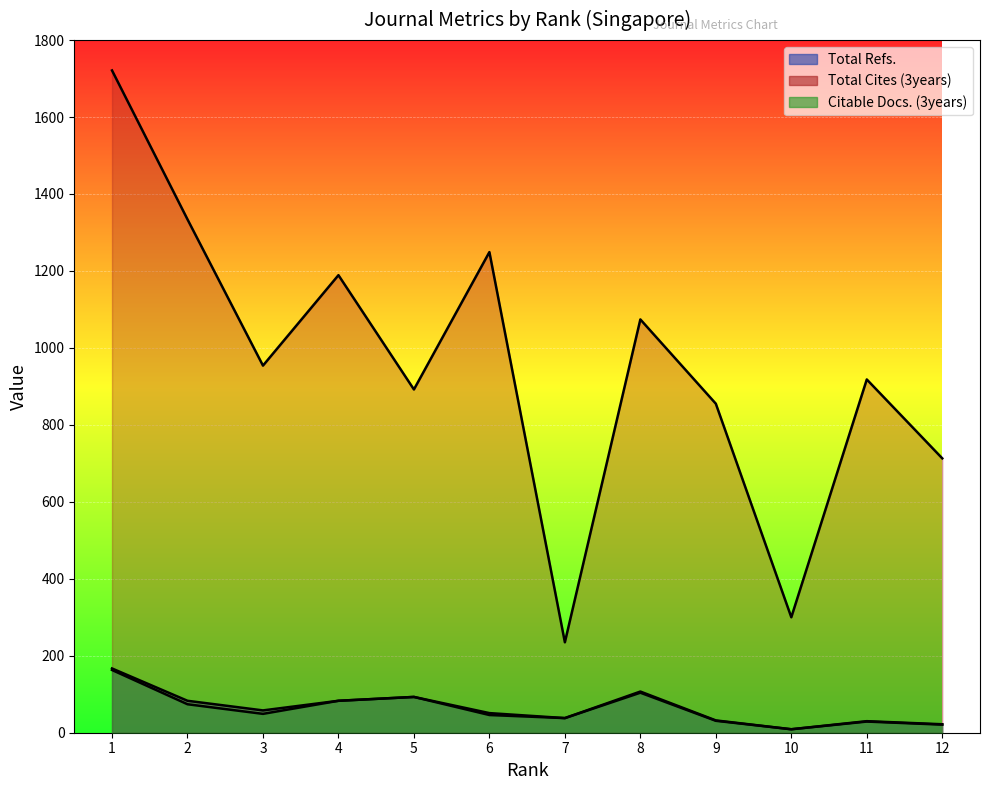

The value of Citable Docs. (3years) at 6 is 46. True or false?

True